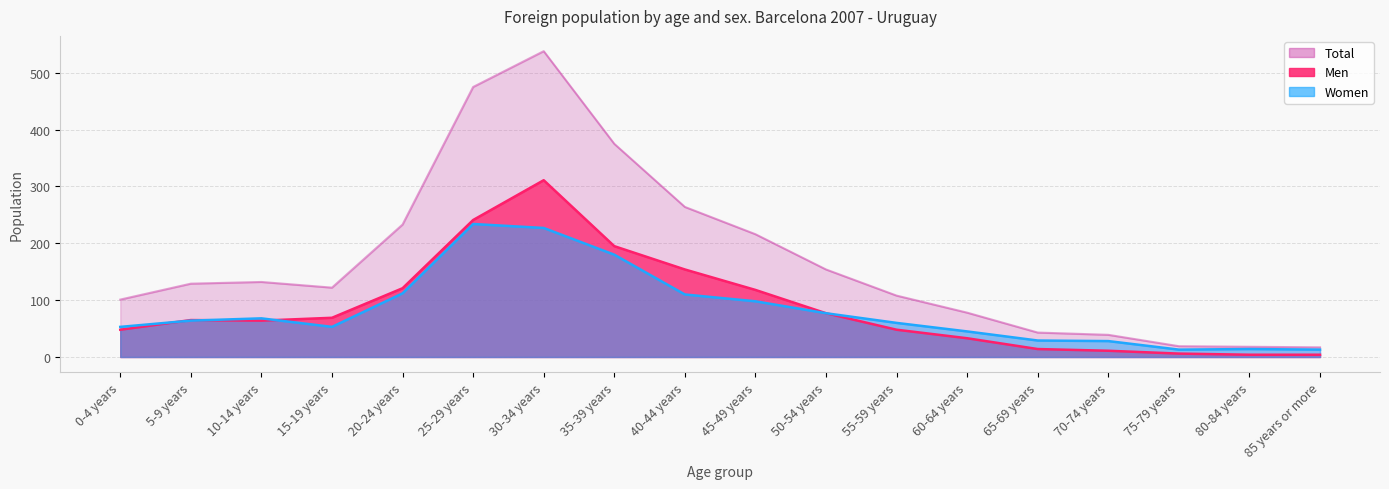

What is the label of the 8th point from the left?

35-39 years